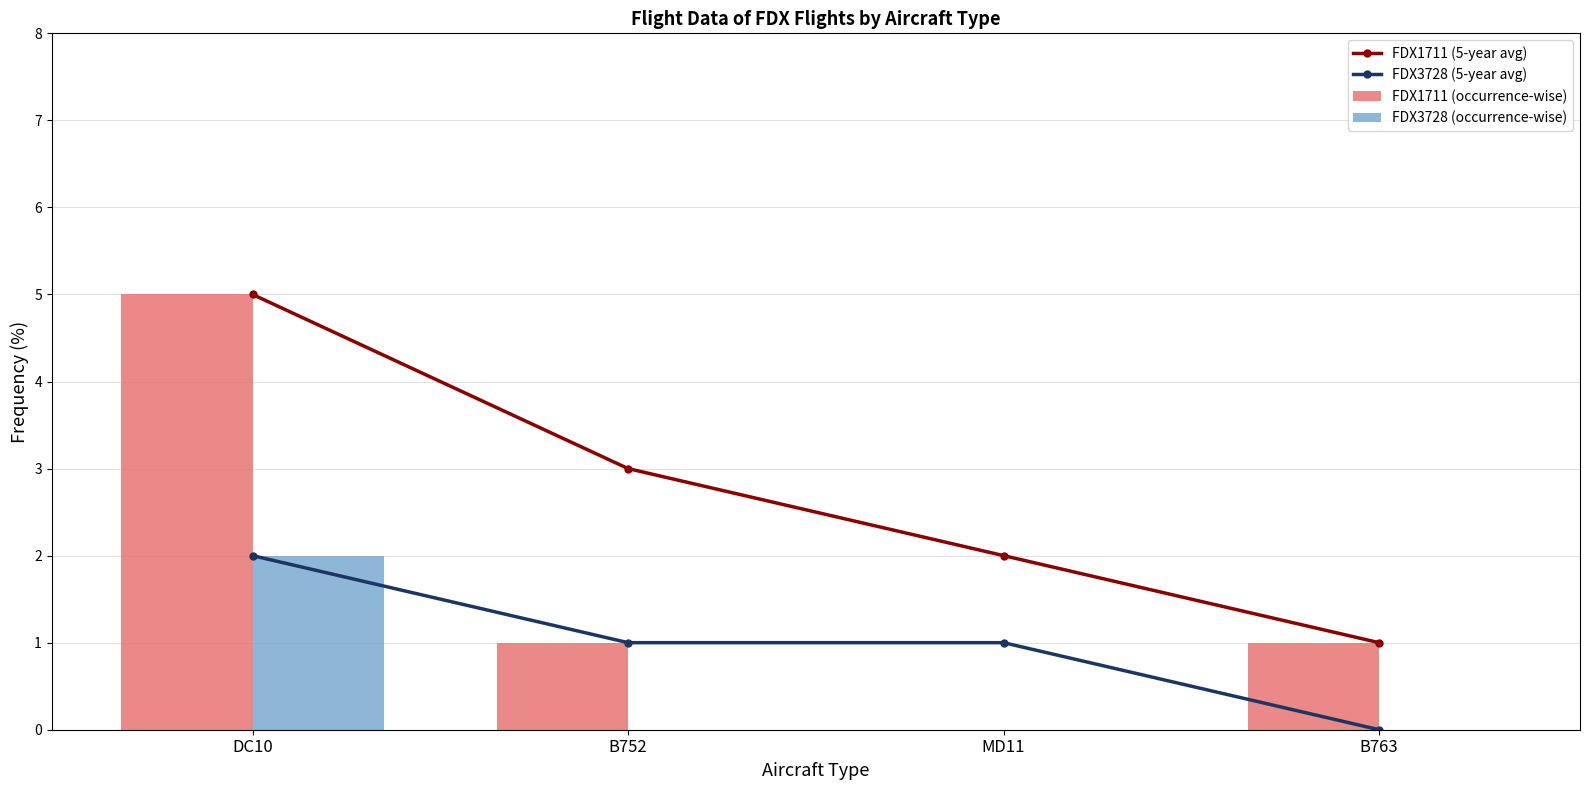

Which series has the widest spread of values?

FDX1711 (occurrence-wise)